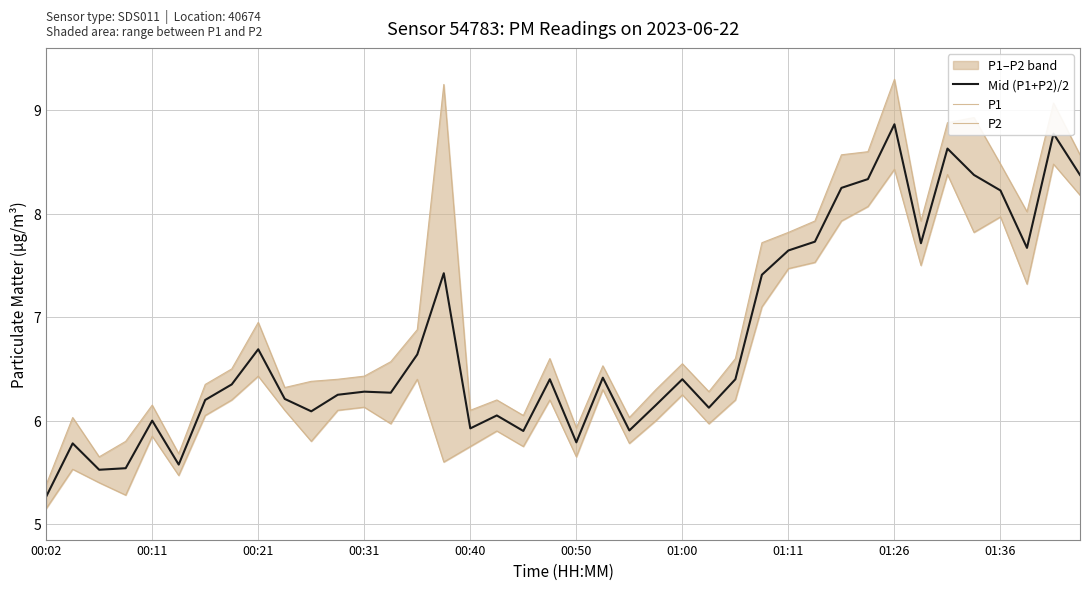

True or false: P2 and Mid (P1+P2)/2 intersect in this chart.

False